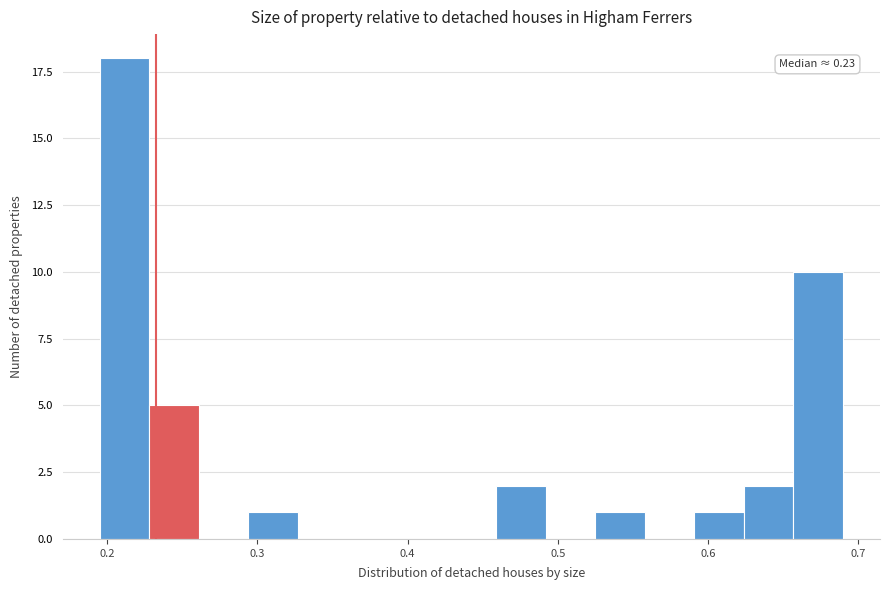

Around what value on the x-axis is the tallest bar? Give the approximate position of its centre, as read against the axis.

0.21